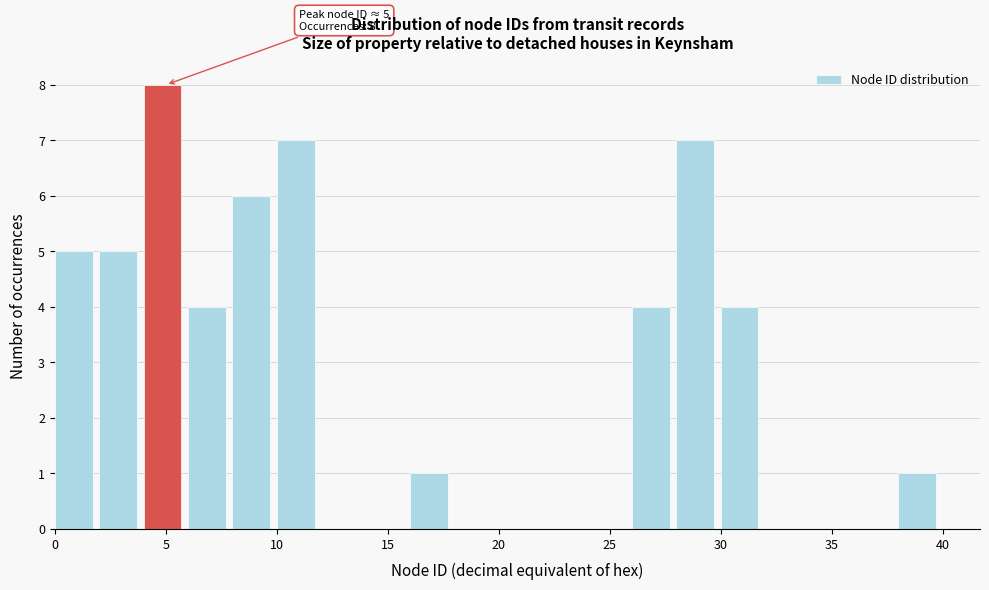

Over which range of the x-axis is the bar tallest?

4 to 6